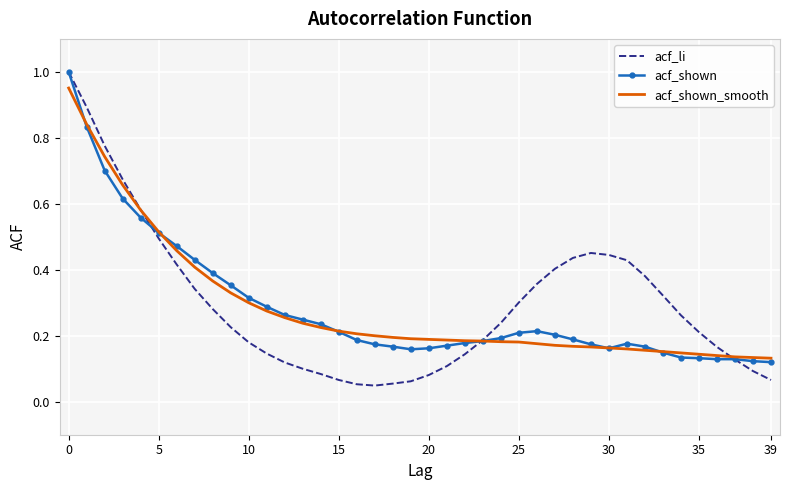

Count the number of data series in this chart.

3